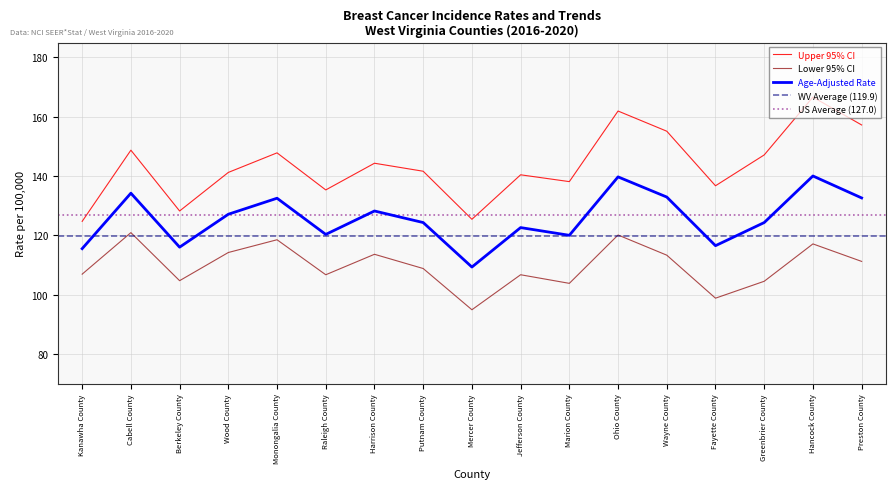

How many data points does each series have?

17